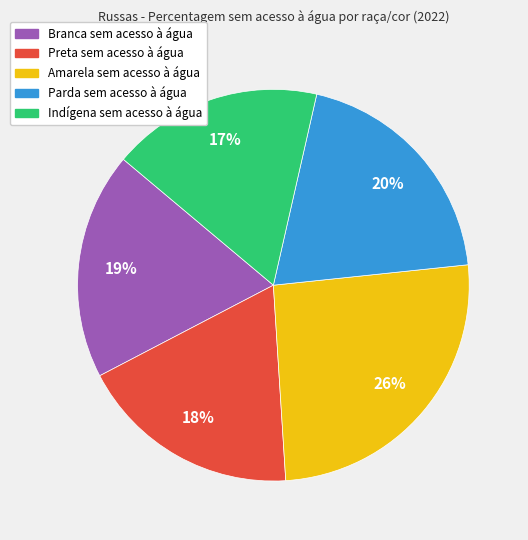

Is there any slice that represents more than half of the pie?

No